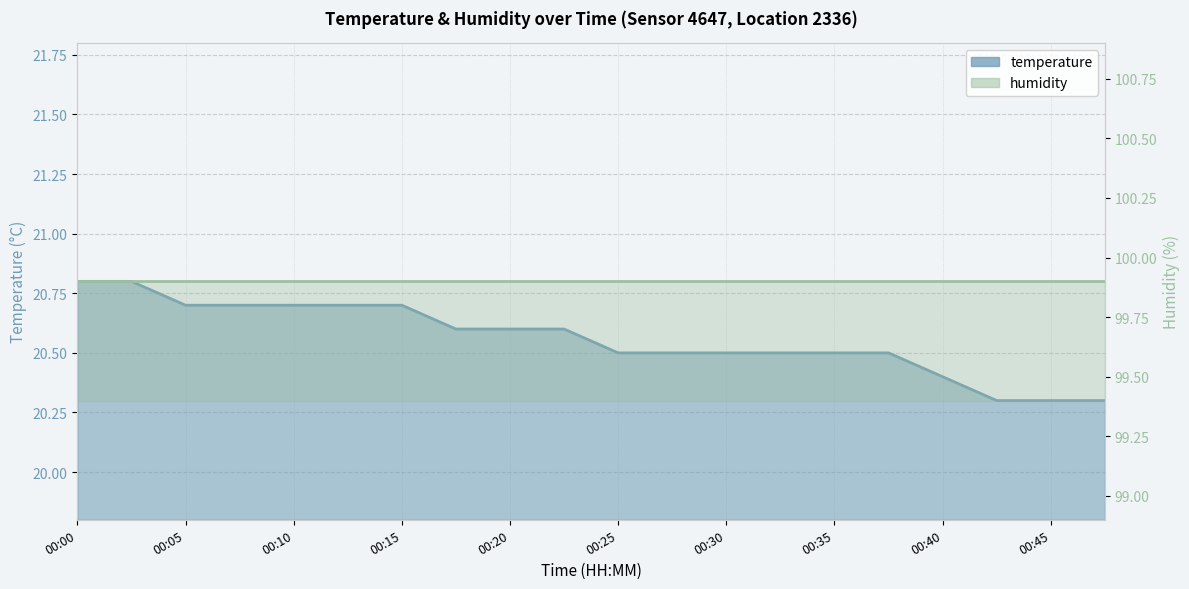

Rank the categories by value from lowest to highest.

00:42, 00:45, 00:47, 00:40, 00:25, 00:27, 00:30, 00:32, 00:35, 00:37, 00:18, 00:20, 00:22, 00:05, 00:08, 00:10, 00:13, 00:15, 00:00, 00:03